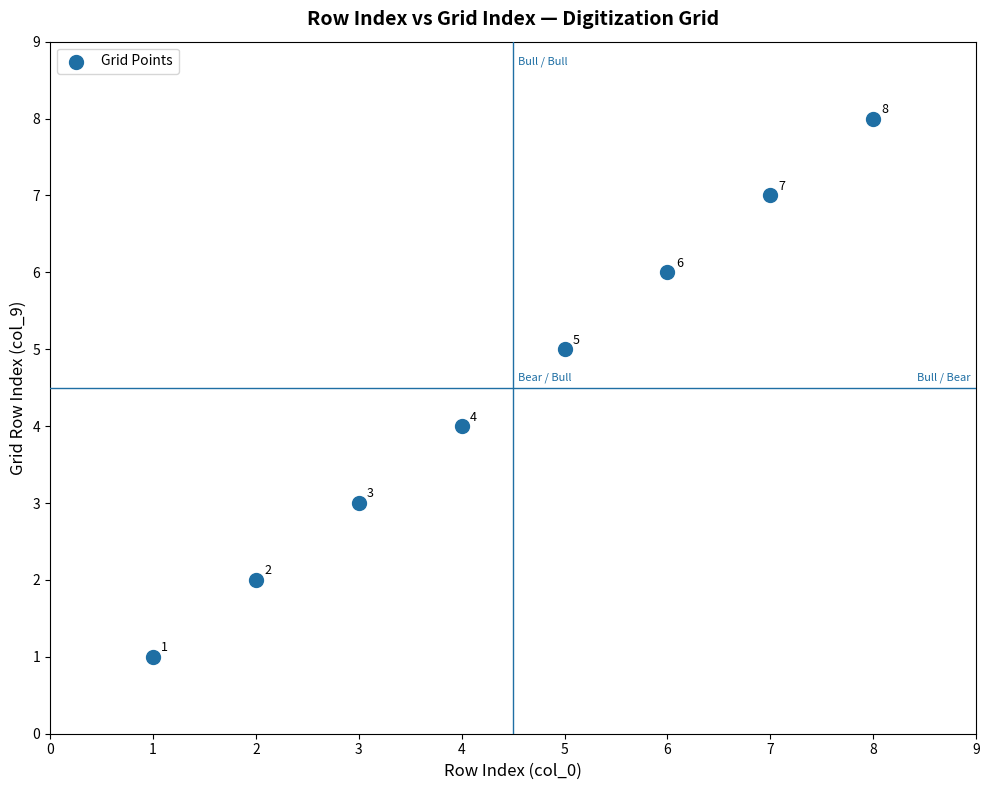

What Y value in the scatter plot is closest to 4?

4